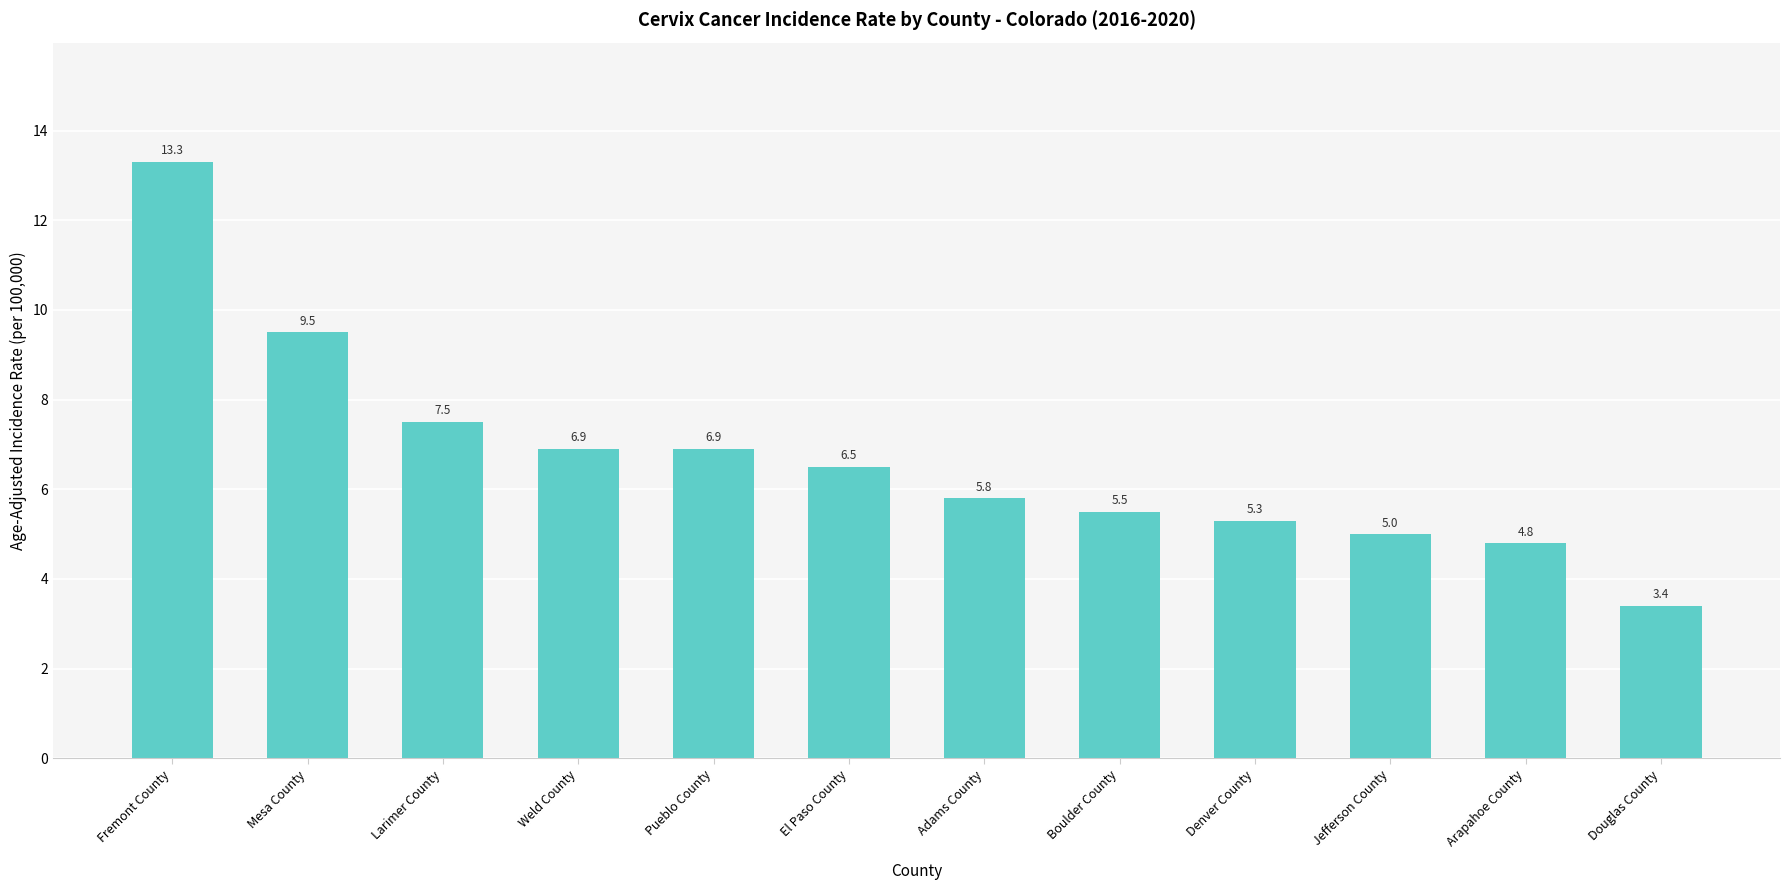

Between Larimer County and Adams County, which is larger?

Larimer County